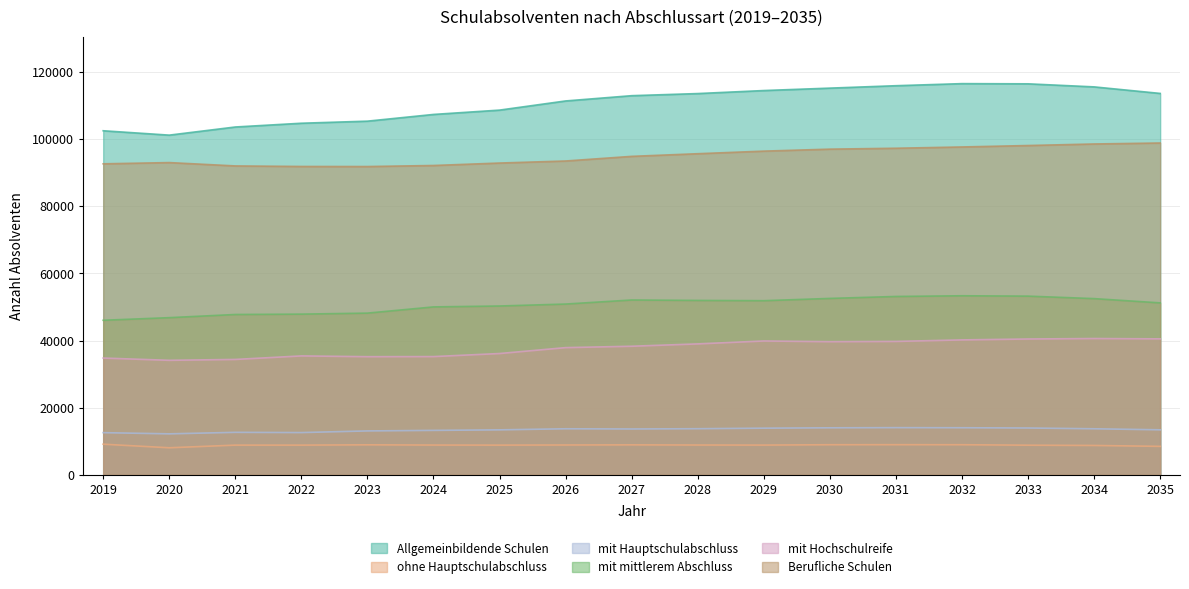

True or false: ohne Hauptschulabschluss and mit Hochschulreife cross at least once.

False